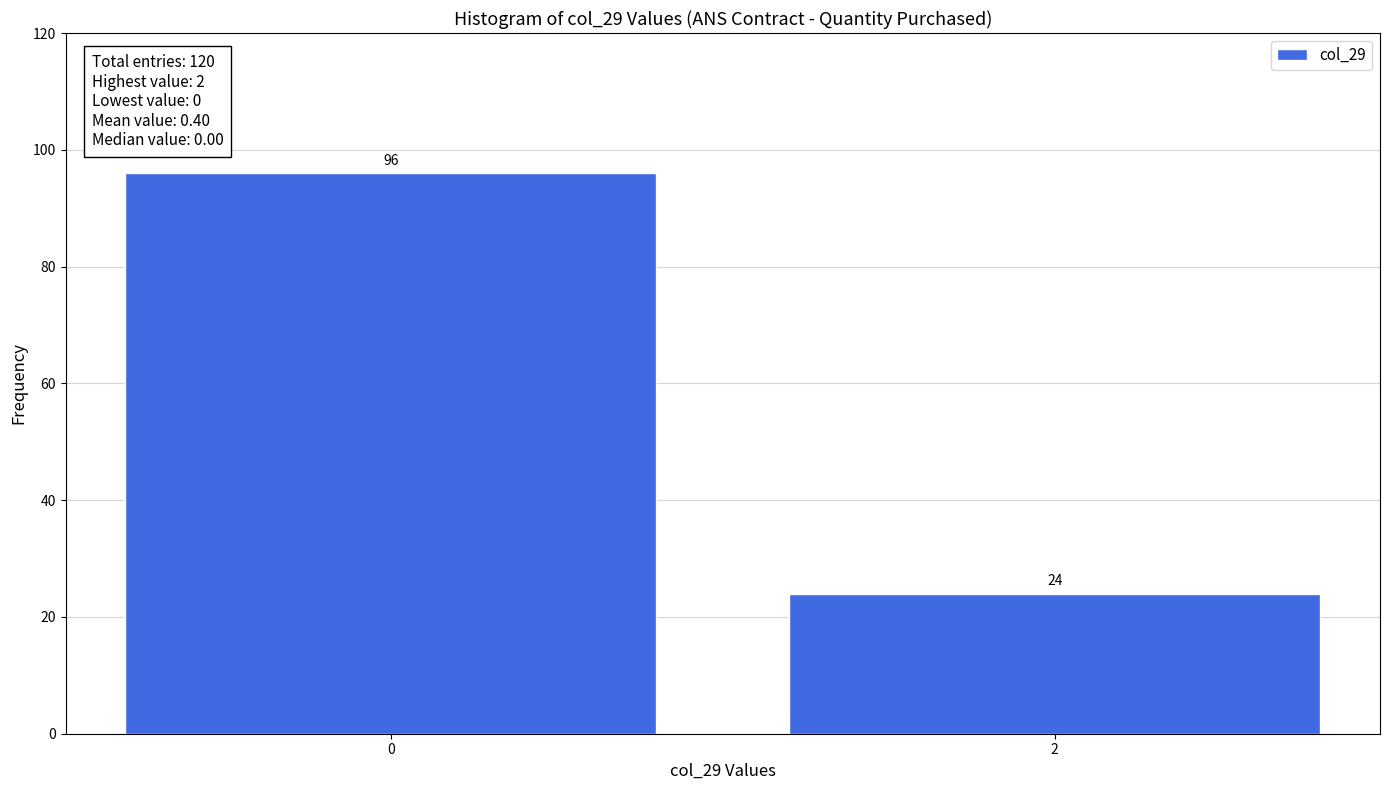

Reading left to right, transcribe all the data shown in this chart.

0=96	2=24